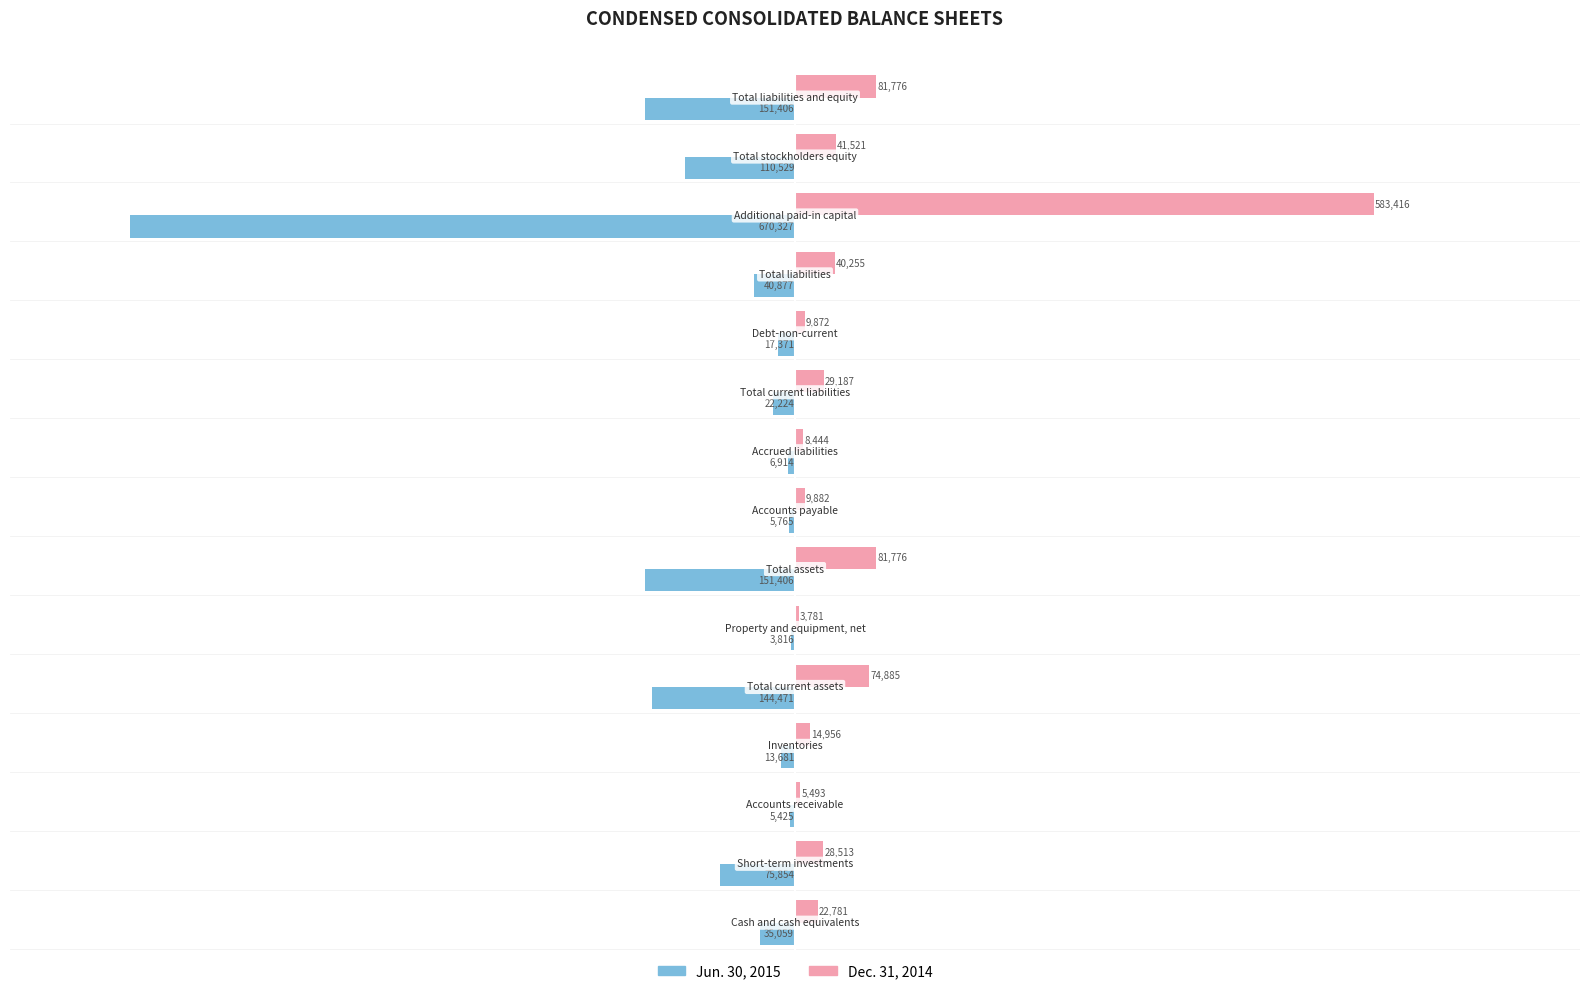

Which series has the largest total across all categories?

Dec. 31, 2014